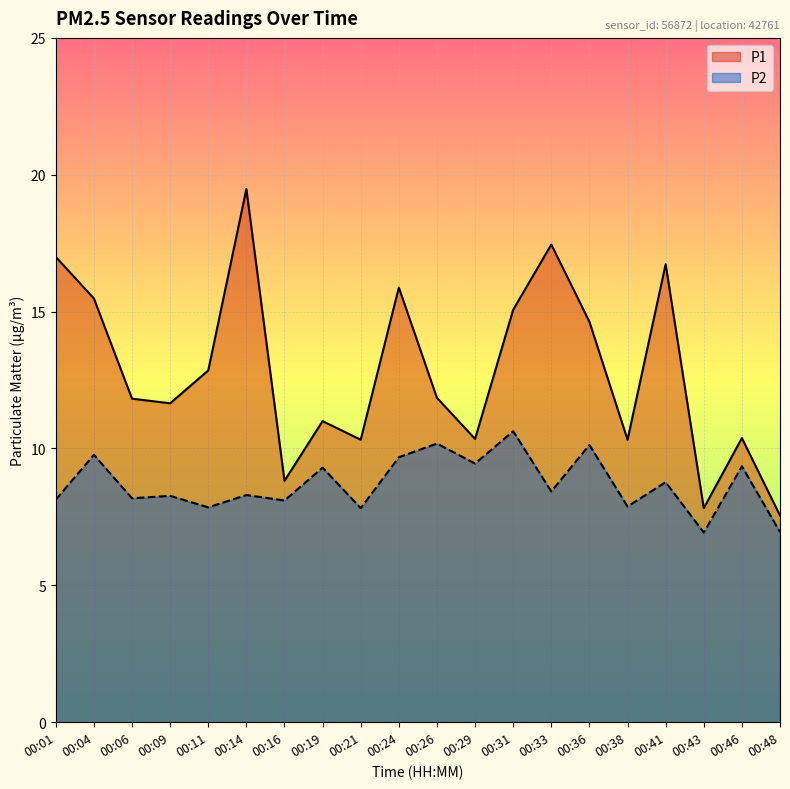

What is the difference between the P1 values at 00:21 and 00:41?

6.4